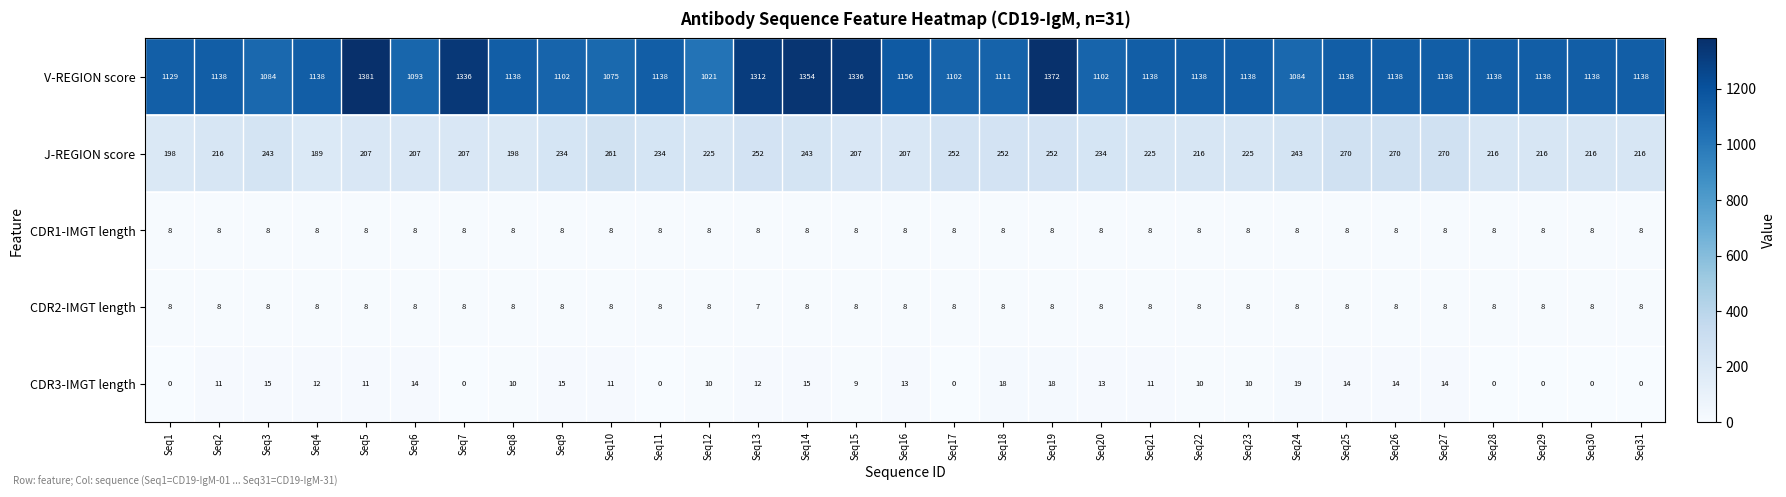

What is the maximum value shown in the chart?

1381